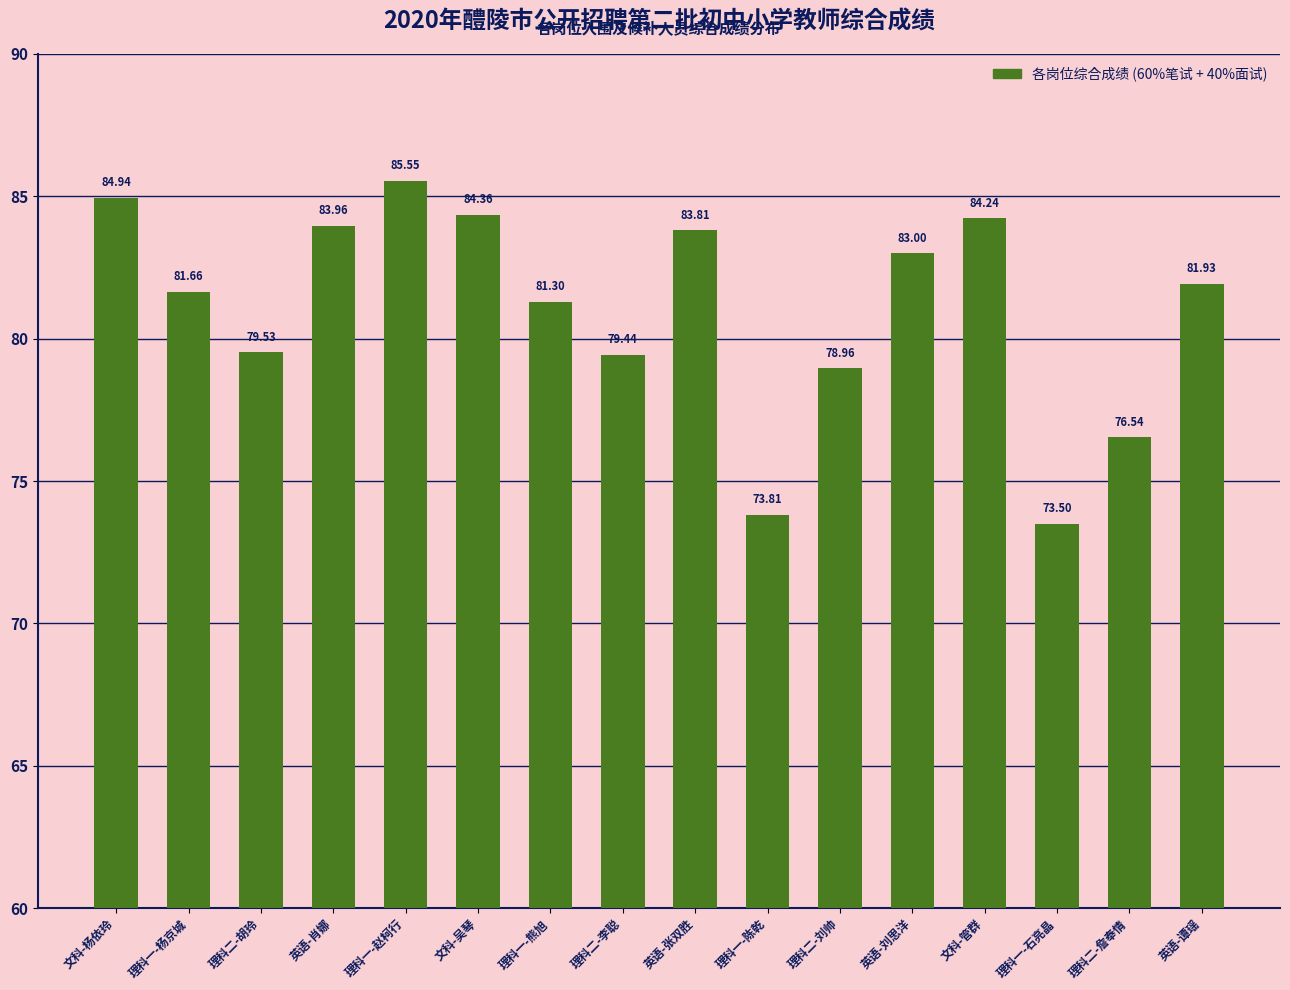

What is the average value?

81.0